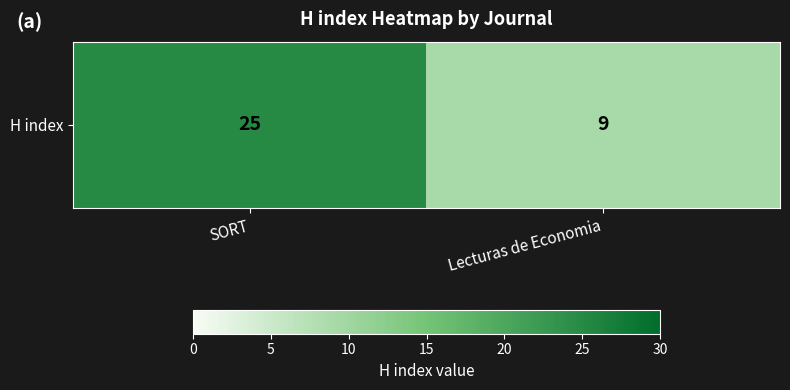

What is the difference between the values at SORT and Lecturas de Economia?

16